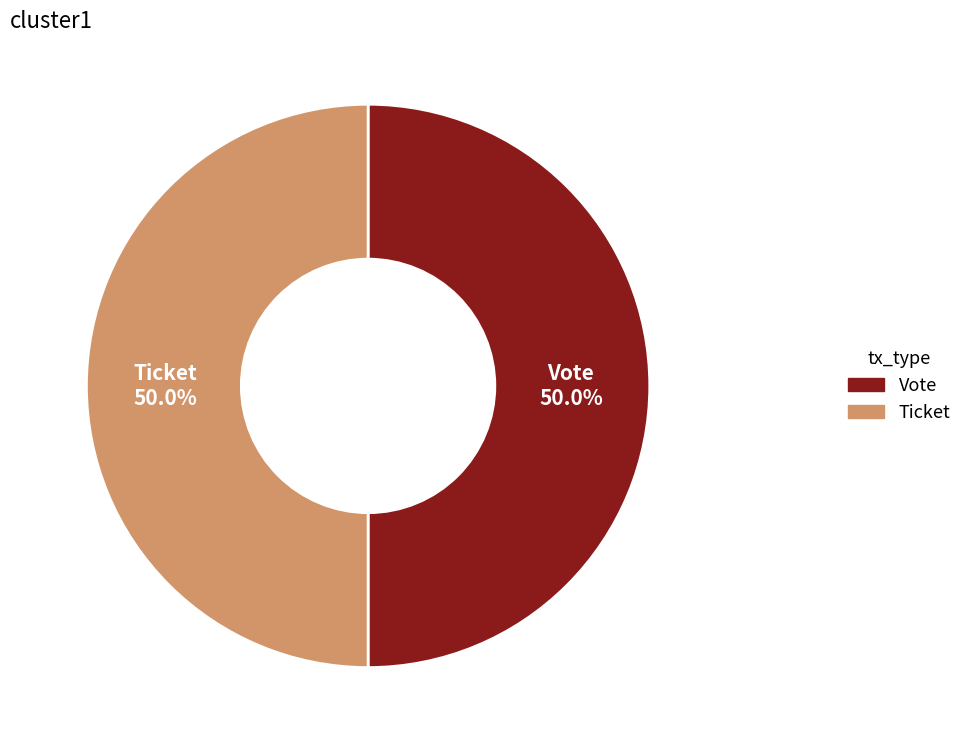

The Ticket slice represents 1% of the pie. True or false?

False